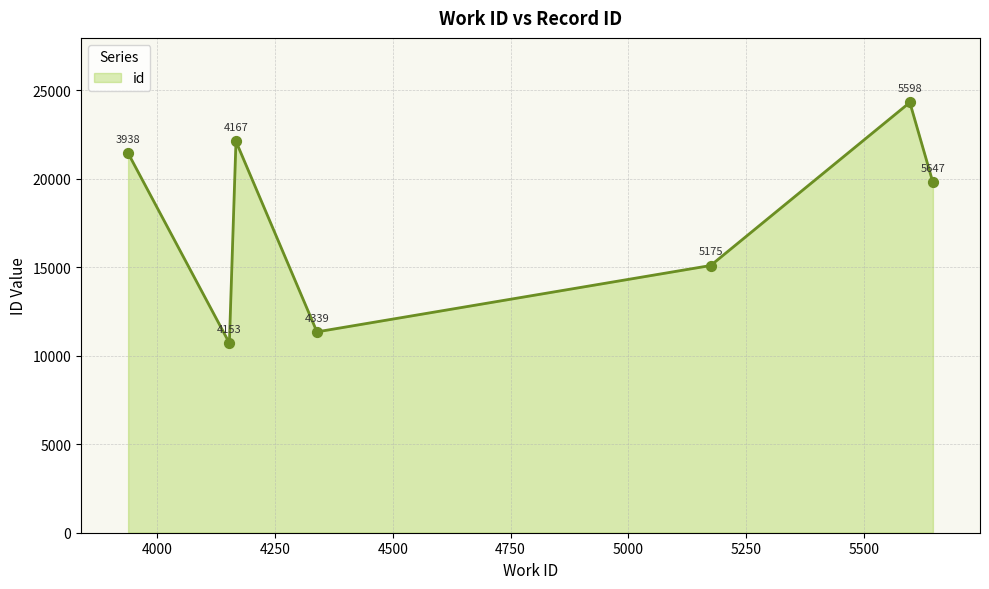

How many interior local valleys (lower than both neighbors) does the data have?

2